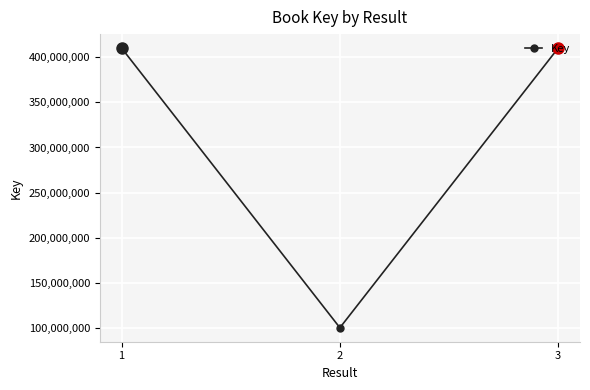

At which label does the data first exceed 410046693?

1